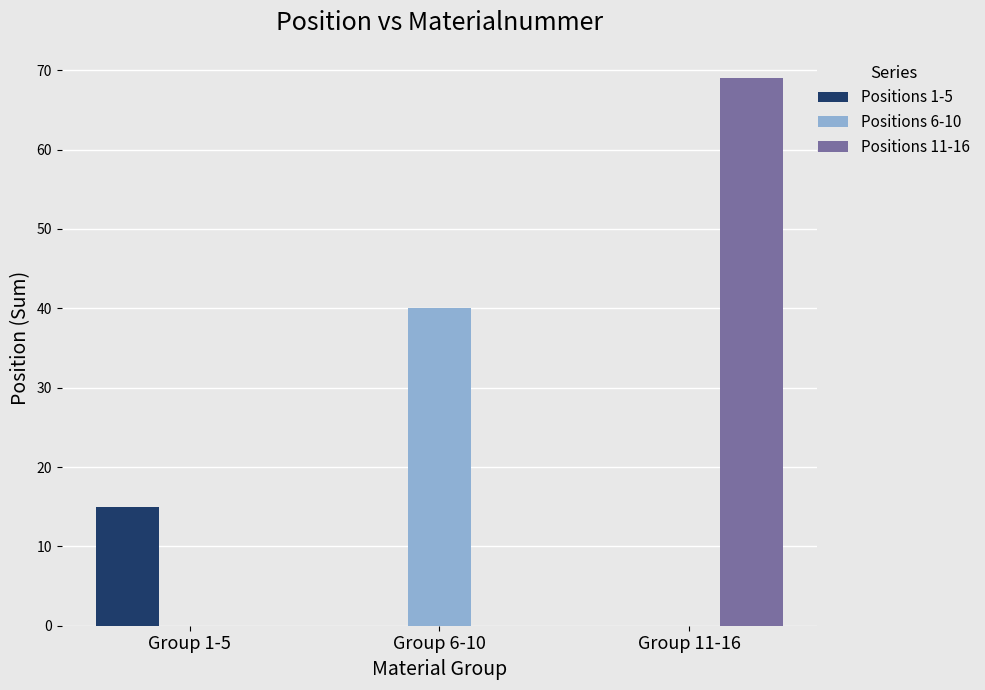

Is it true that Positions 1-5 equals -8 at Group 6-10?

False